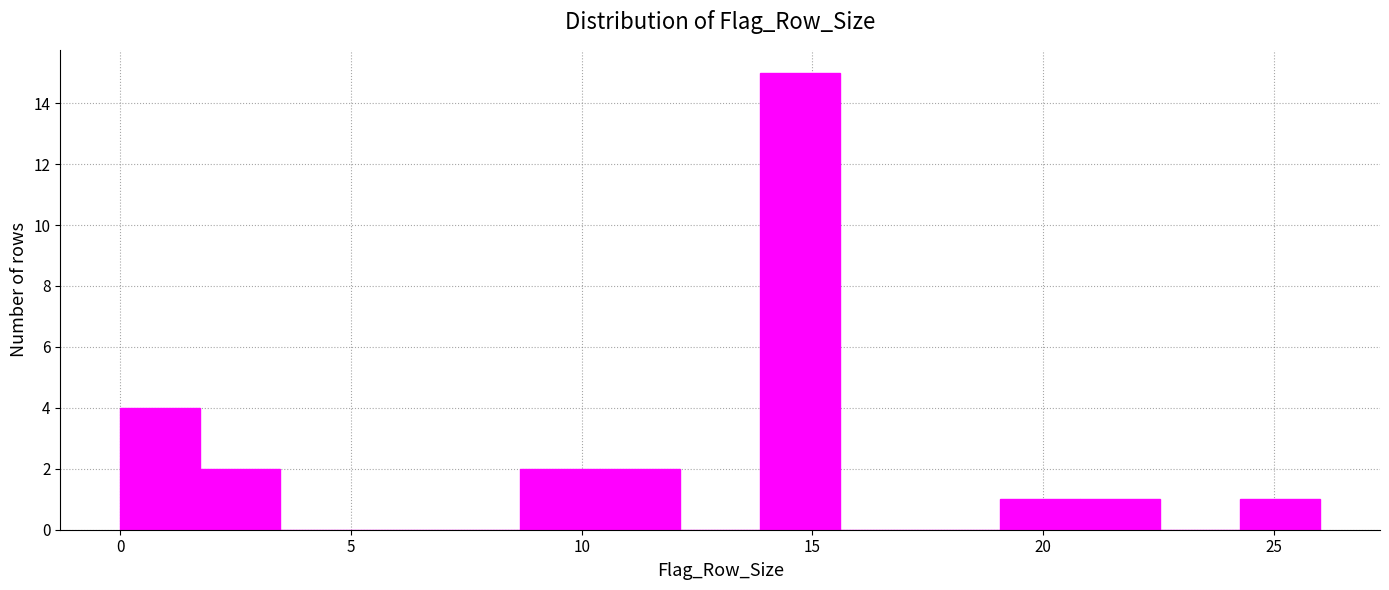

Read against the x-axis, roughly where is the centre of the tallest bar?

14.5